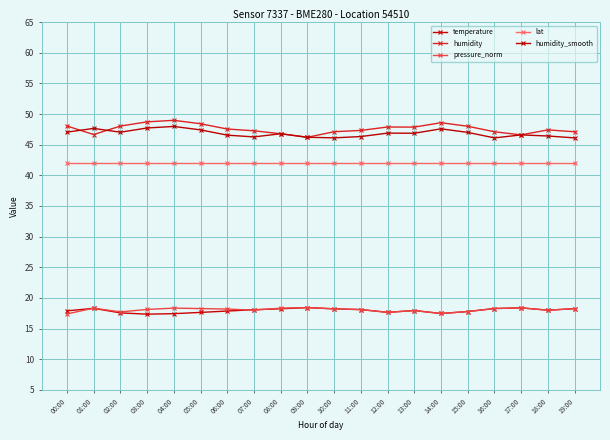

What position from the right is 05:00?

15